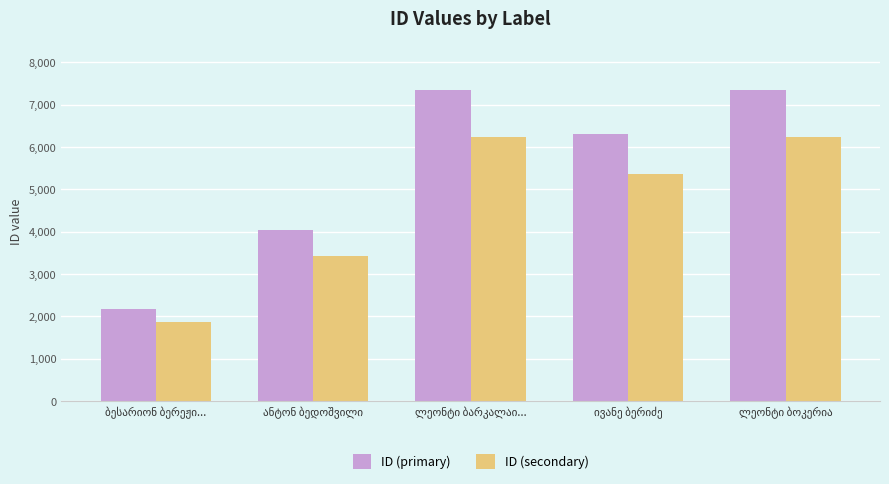

What is the difference between the maximum and minimum values in the ID (primary) series?

5163